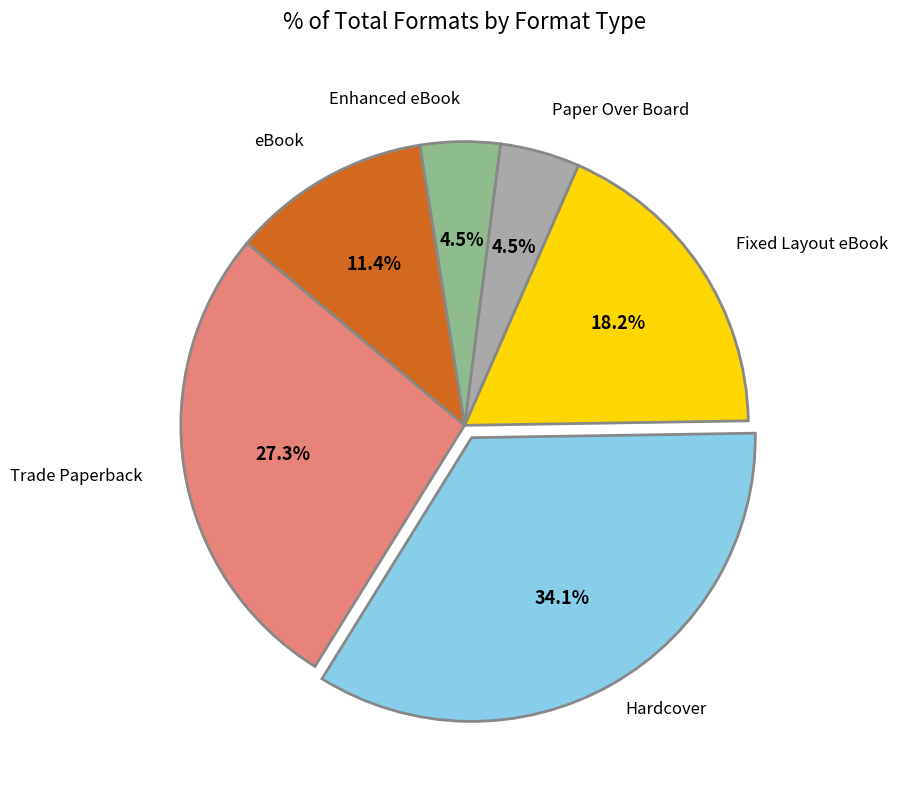

Does any single category account for the majority?

No